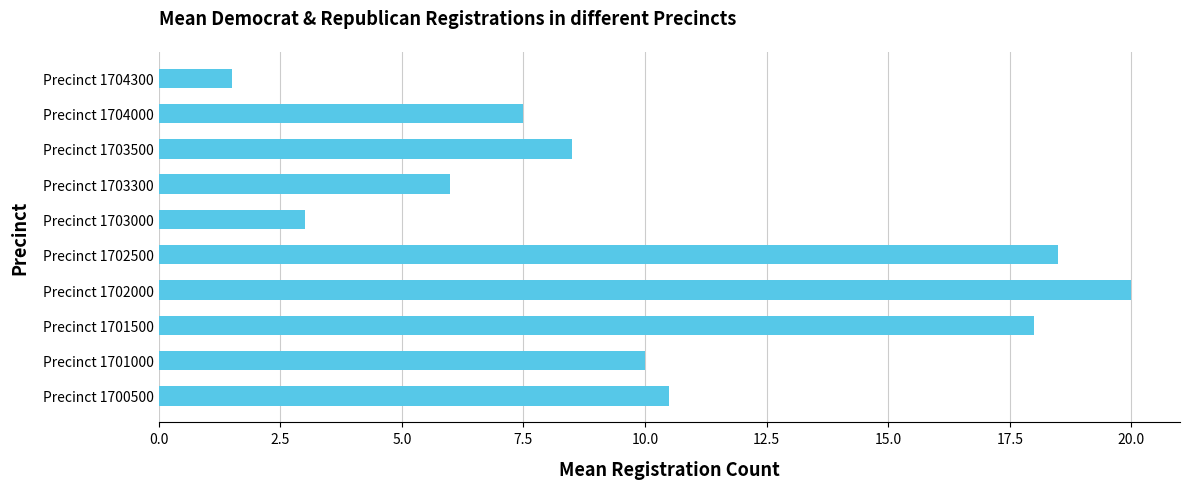

Reading bottom to top, extract all data points from this chart.

Precinct 1700500=10.5	Precinct 1701000=10.0	Precinct 1701500=18.0	Precinct 1702000=20.0	Precinct 1702500=18.5	Precinct 1703000=3.0	Precinct 1703300=6.0	Precinct 1703500=8.5	Precinct 1704000=7.5	Precinct 1704300=1.5